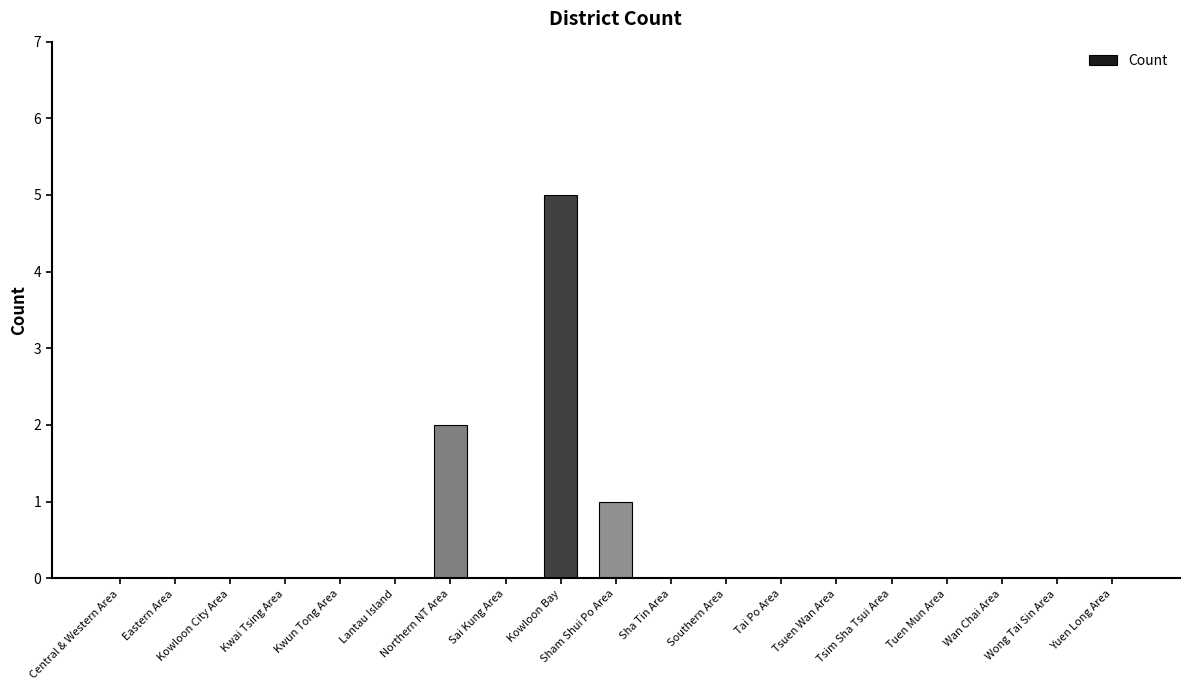

How many series are shown in this chart?

1